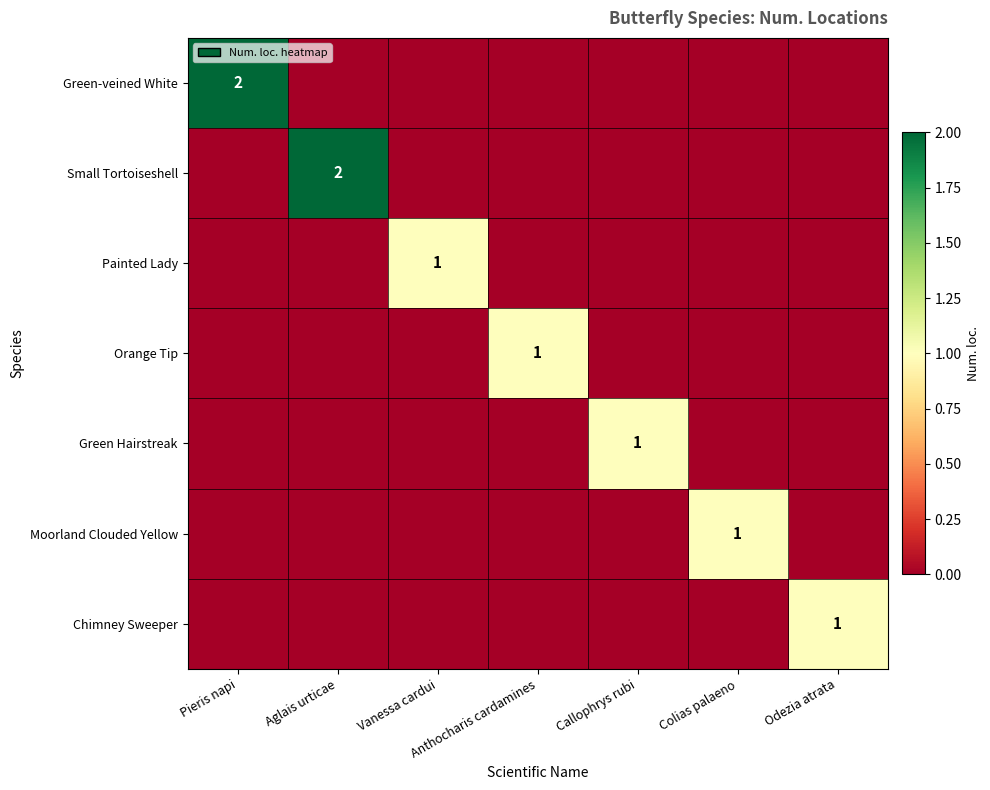

True or false: Small Tortoiseshell has a value of 3 at Aglais urticae.

False